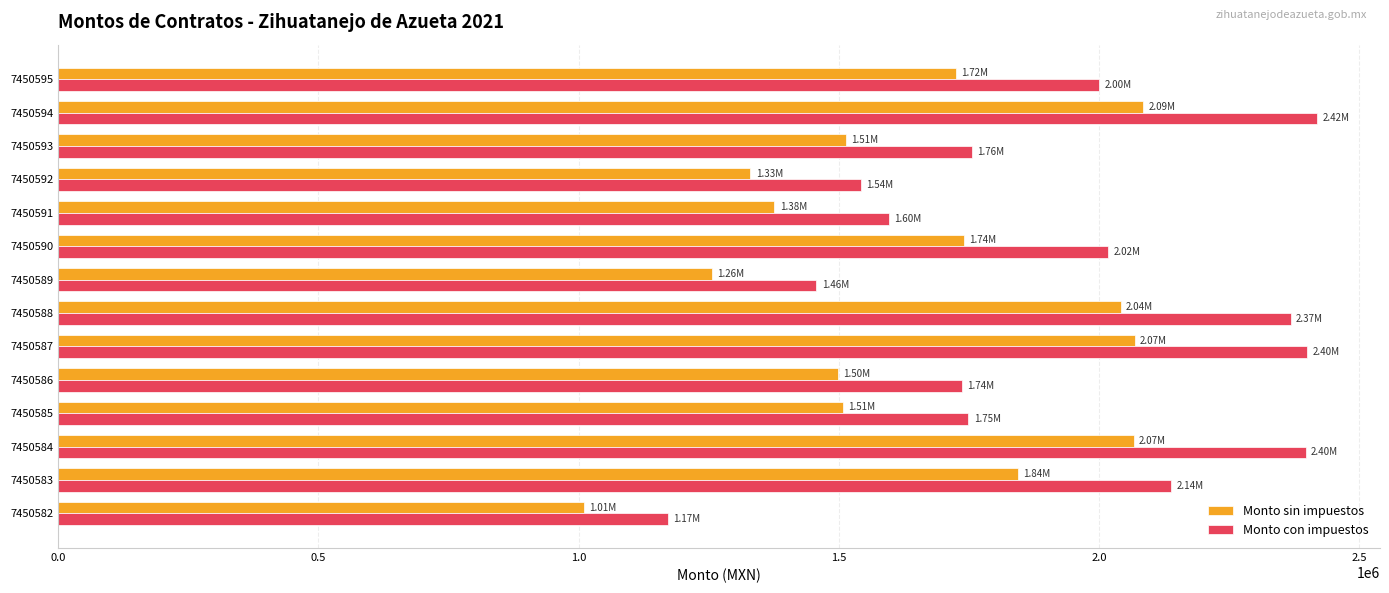

Which series changed the most between 7450587 and 7450592?

Monto con impuestos